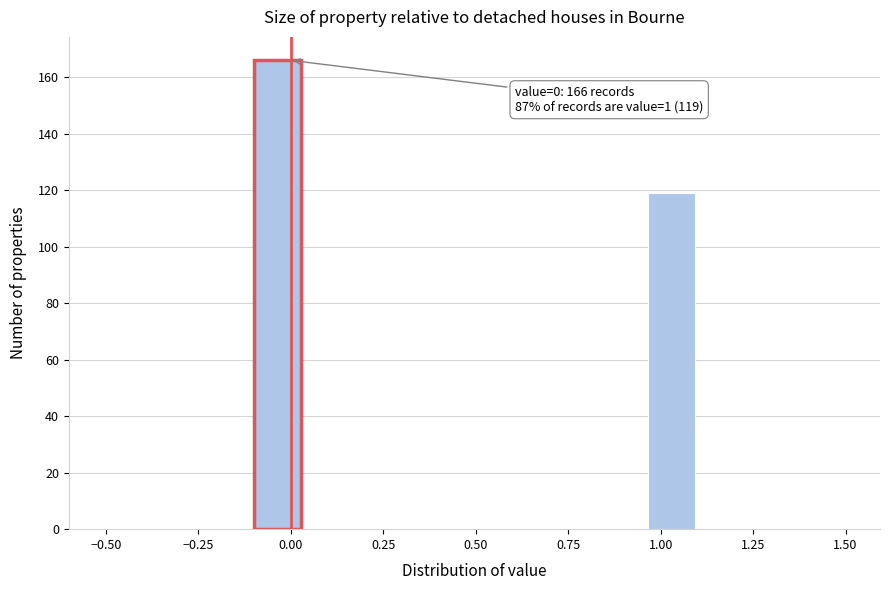

Around what value on the x-axis is the tallest bar? Give the approximate position of its centre, as read against the axis.

-0.05